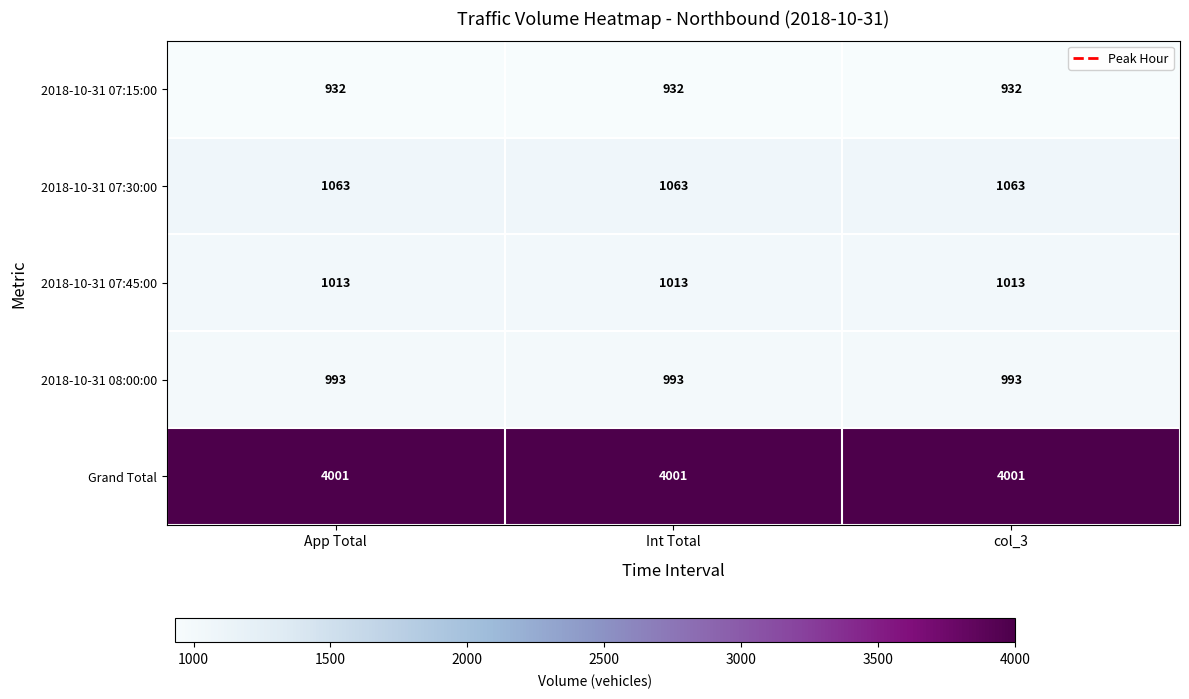

What is the sum of all 2018-10-31 07:30:00 values?

3189